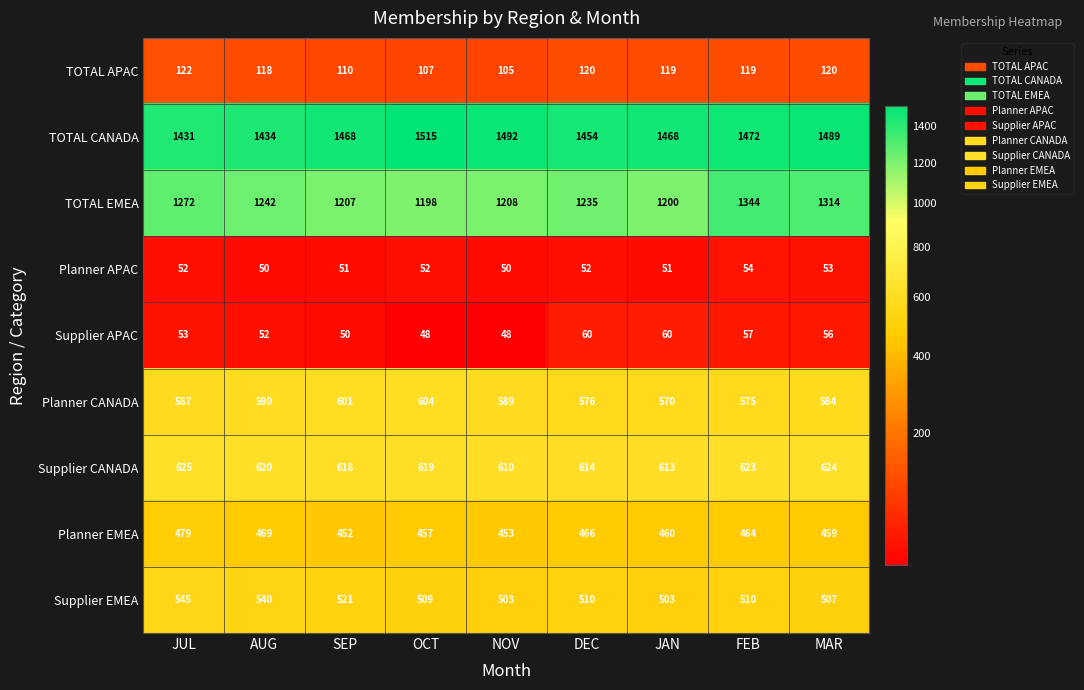

What is the total value across all series at JAN?

5044